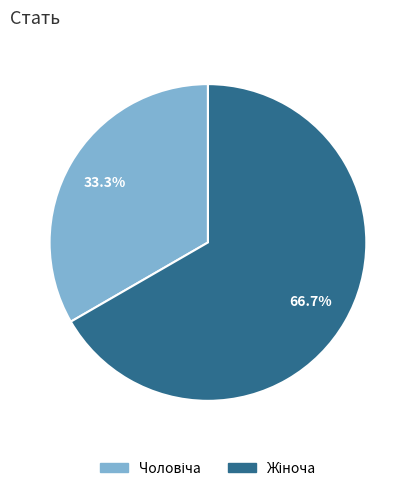

Does any single category account for the majority?

Yes